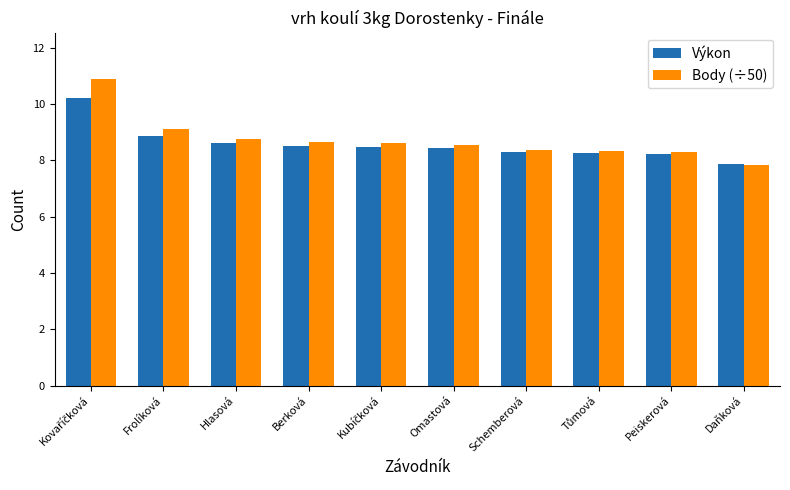

Which series has the widest spread of values?

Body (÷50)